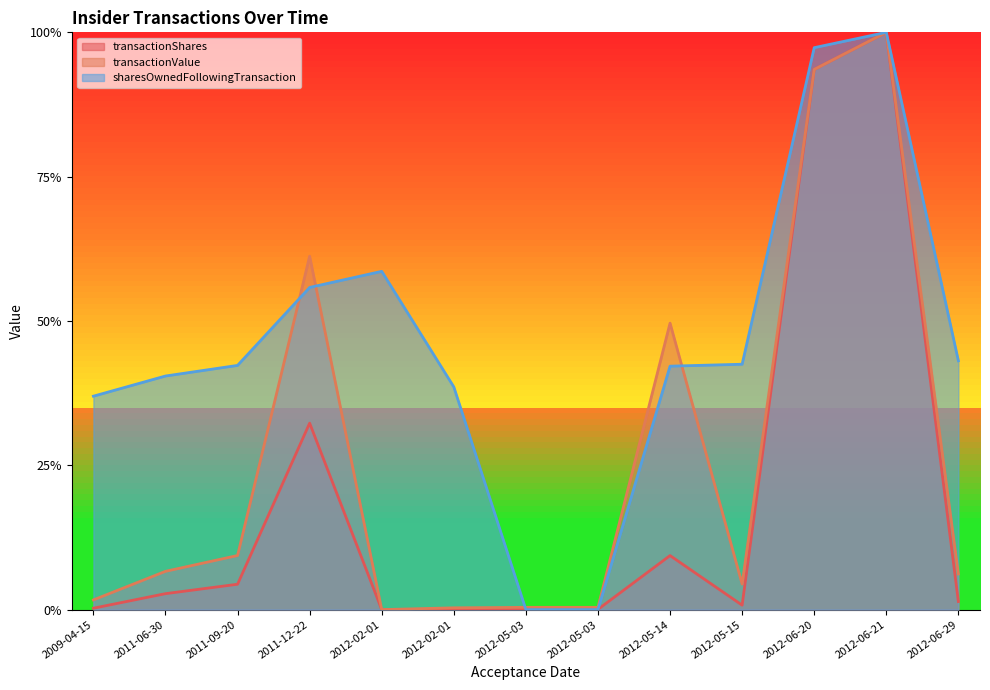

True or false: transactionShares has a value of 0.0 at 2012-06-29.

True